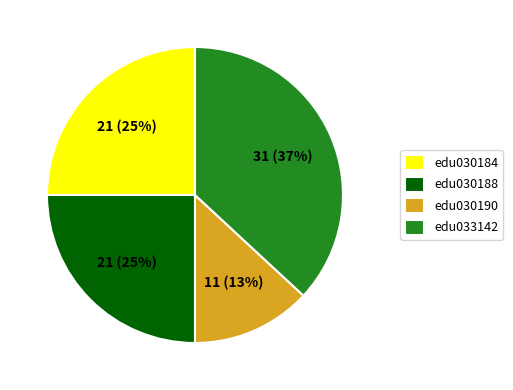

Is there any slice that represents more than half of the pie?

No